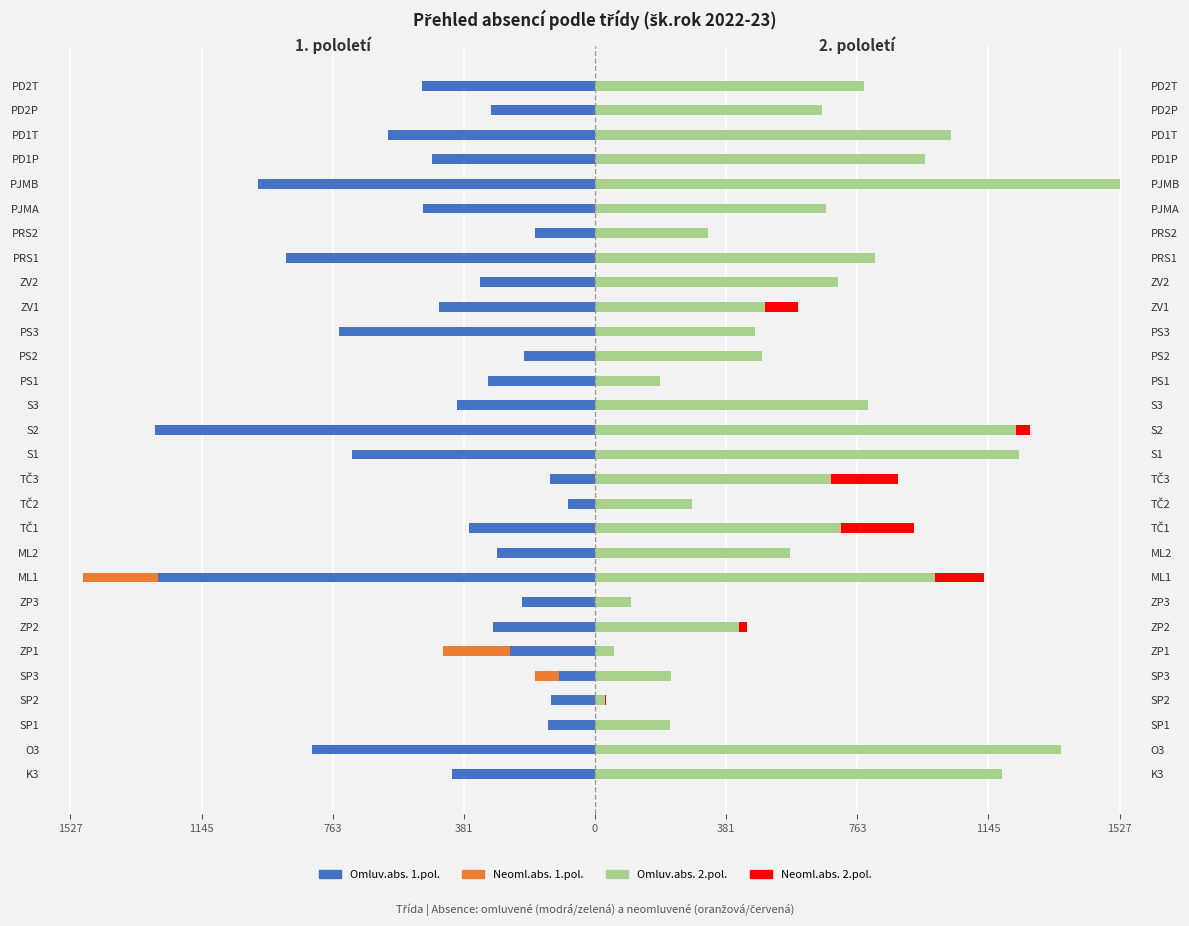

How many values in Neoml.abs. 2.pol. are above zero?

7